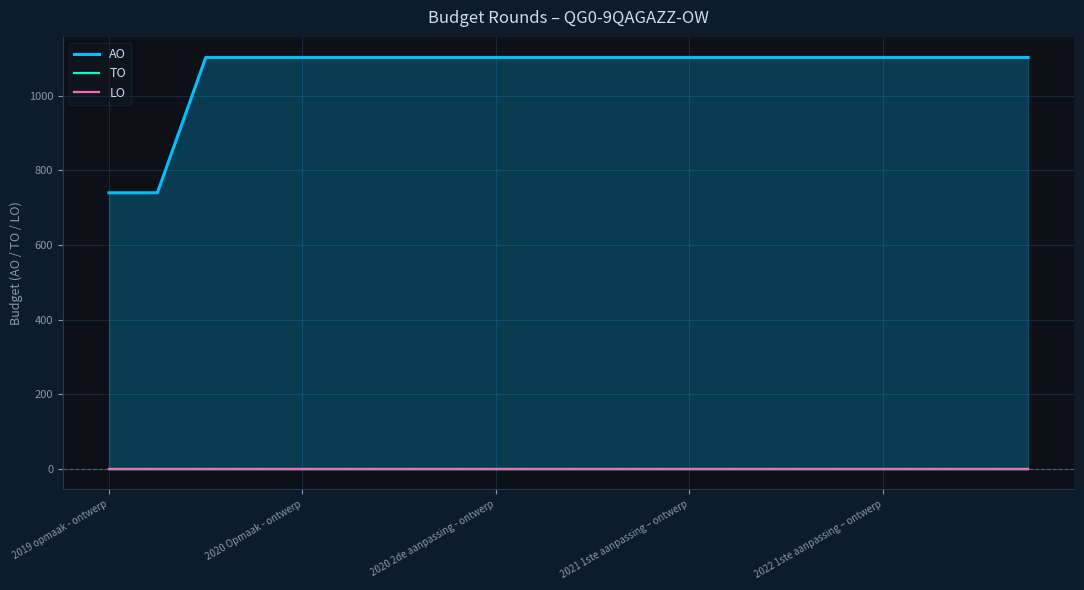

Between 2021 1ste aanpassing – ontwerp and 18, which is larger?

2021 1ste aanpassing – ontwerp